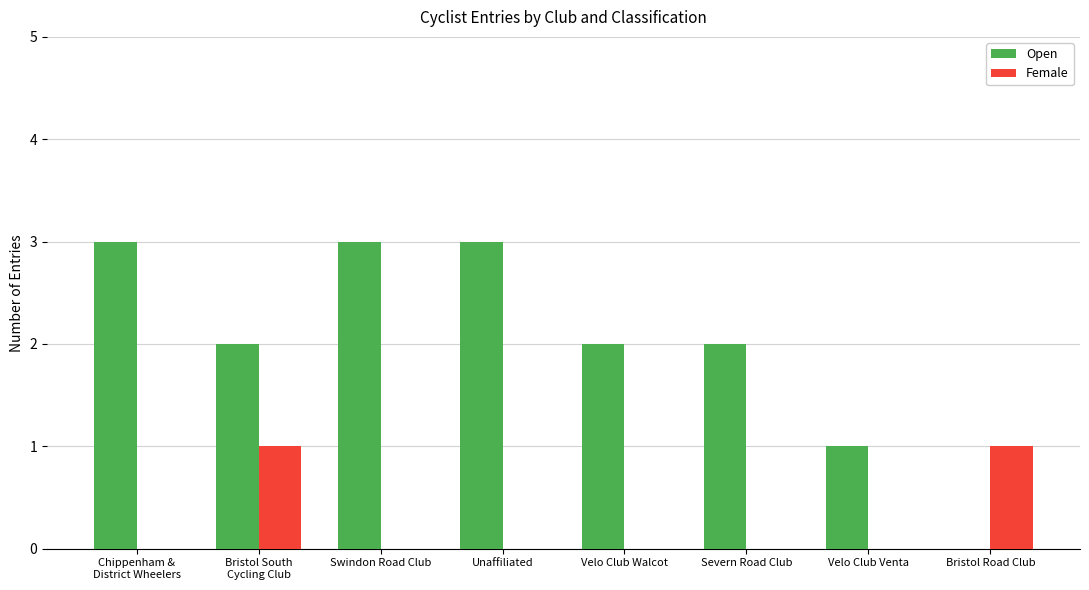

Which series changed the most between Velo Club Walcot and Bristol Road Club?

Open